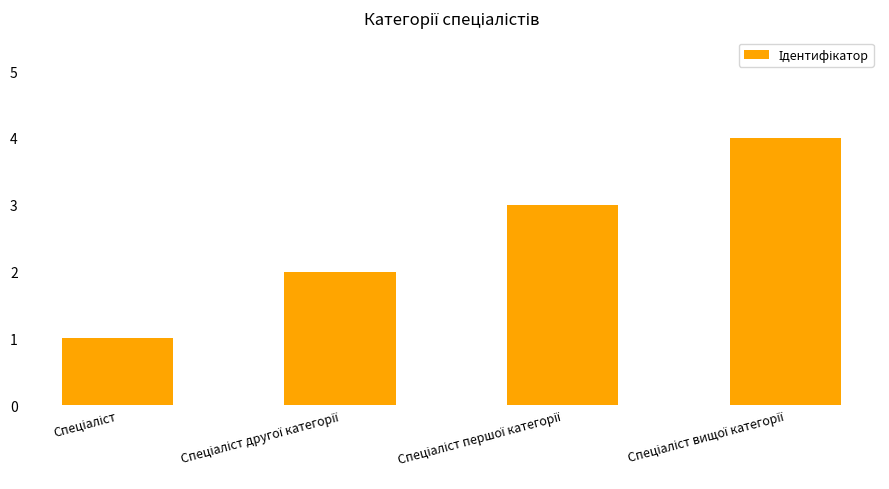

What is the sum of all values?

10